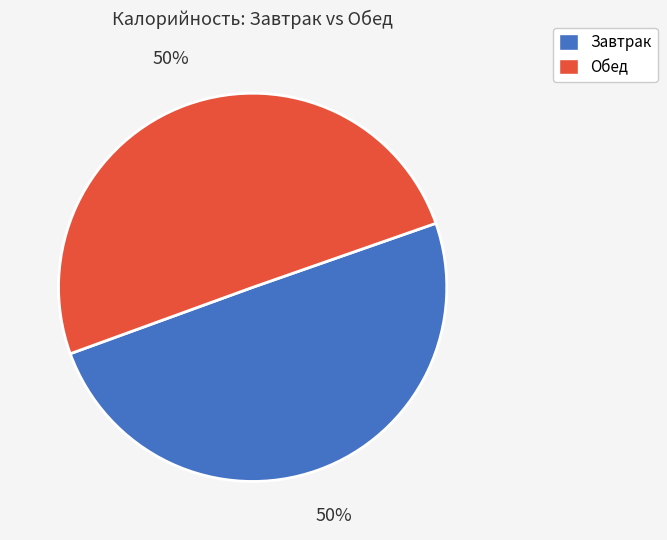

How many segments does this pie chart have?

2